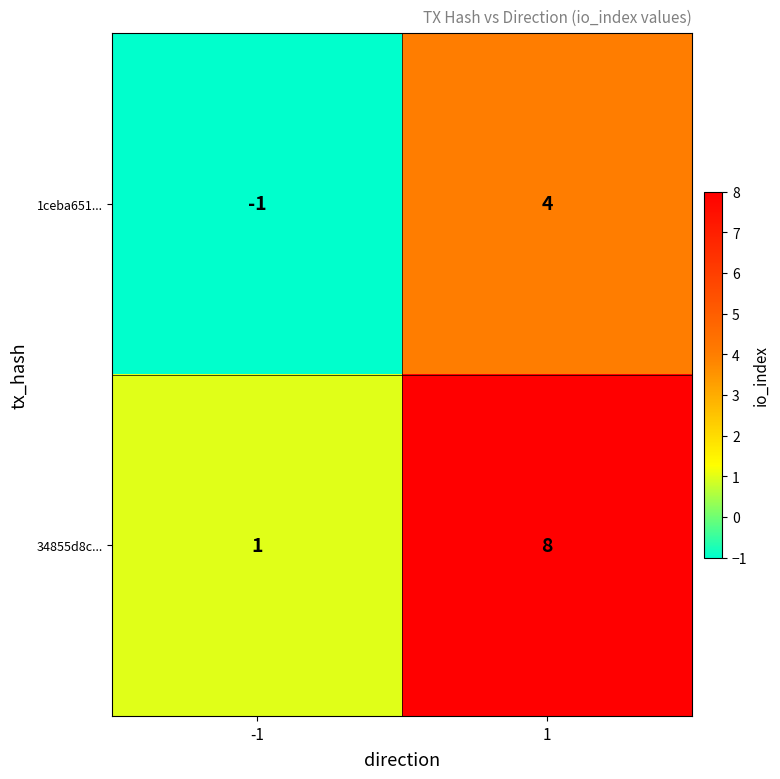

List the labels in order of 1ceba651... value, largest first.

1, -1